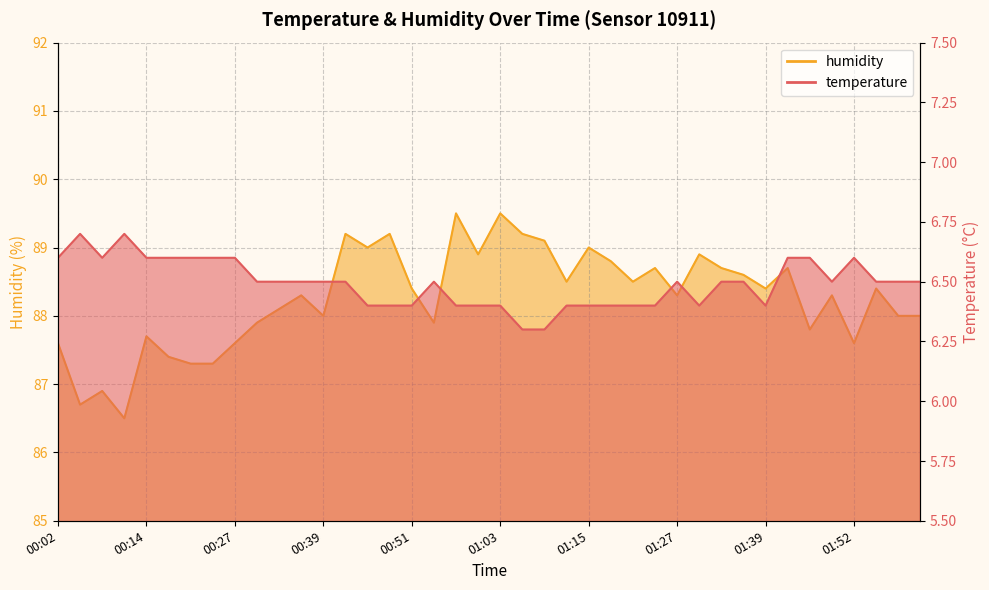

True or false: humidity has a value of 150.5 at 01:24.

False